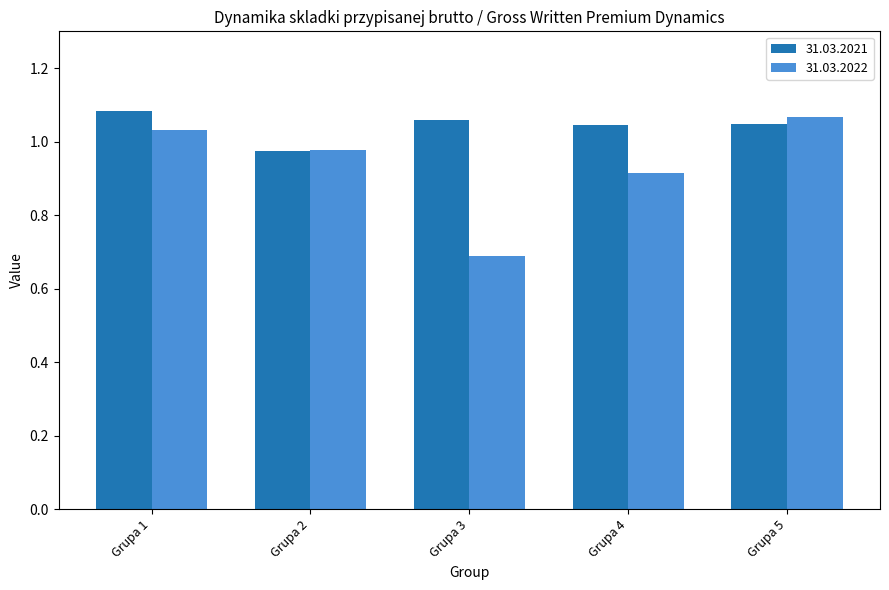

How many groups of bars are there?

5